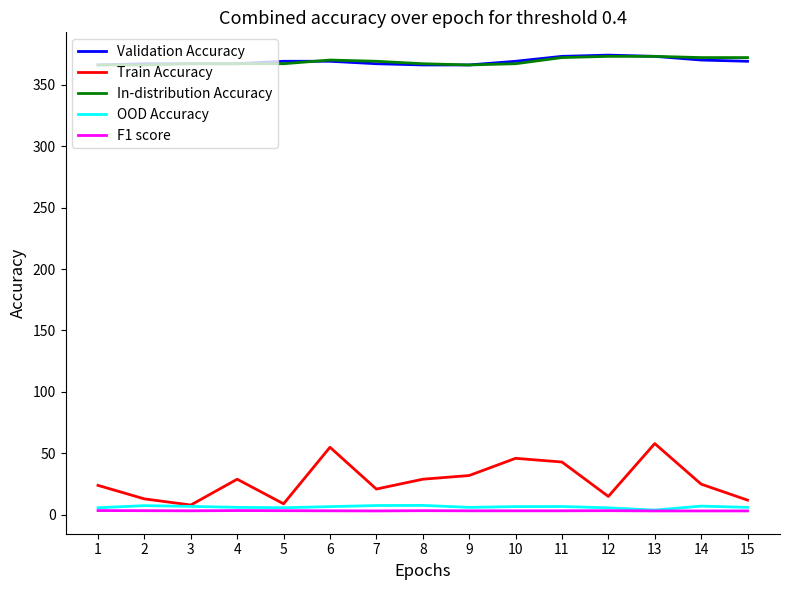

True or false: Train Accuracy and In-distribution Accuracy cross at least once.

False